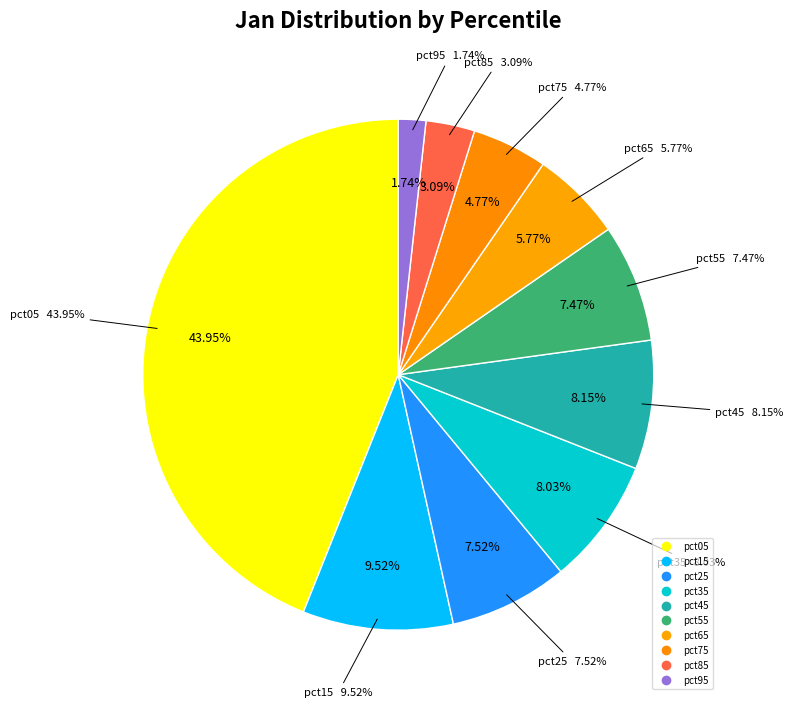

How many segments does this pie chart have?

10